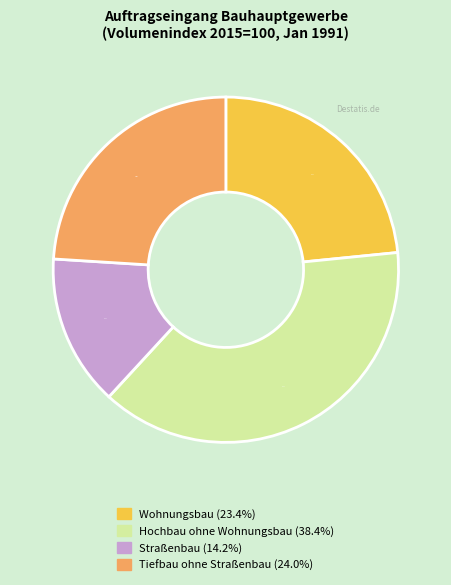

Is there any slice that represents more than half of the pie?

No